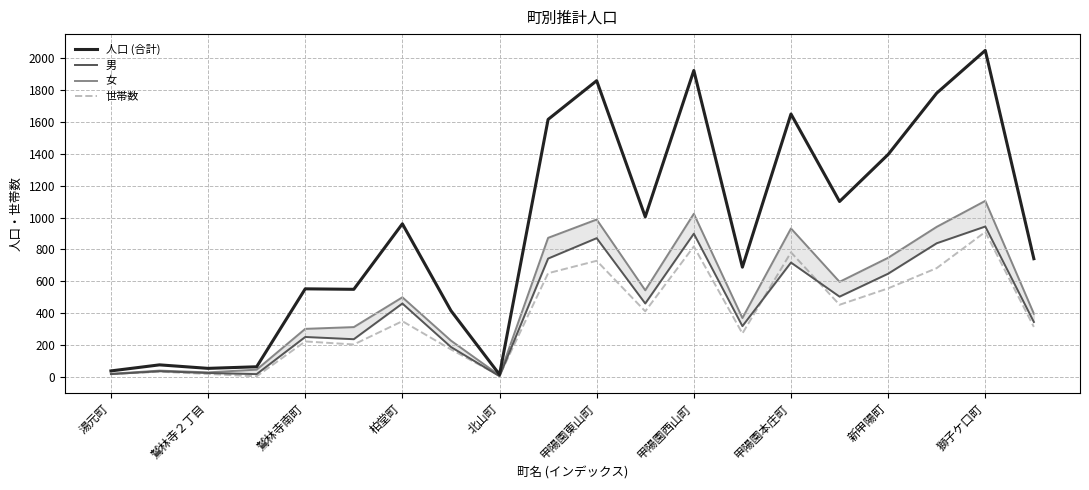

Does the chart display data point markers on the line(s)?

No